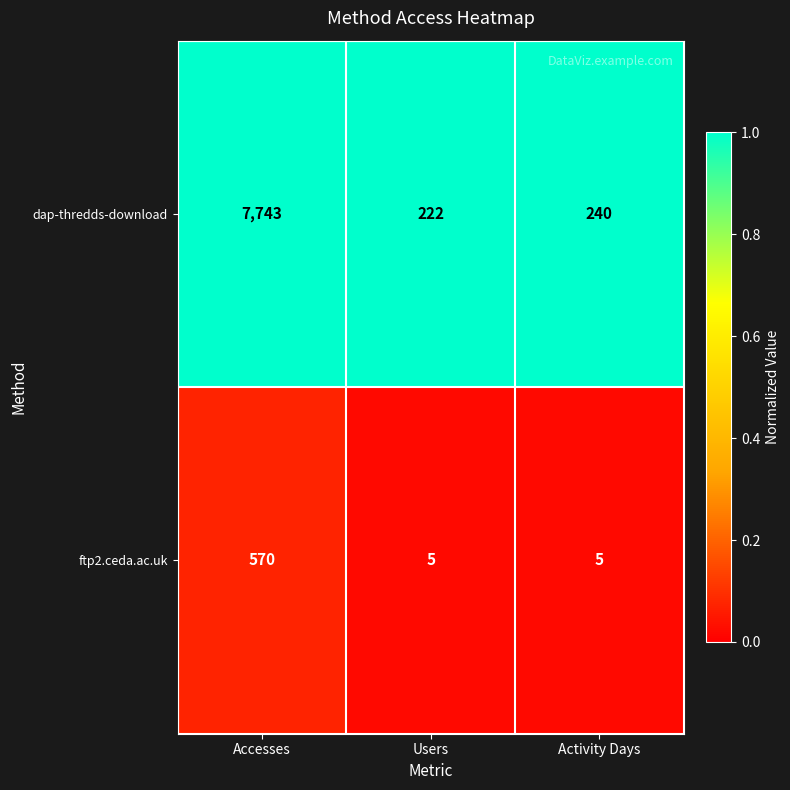

Reading left to right, list all the values displayed in this chart.

dap-thredds-download: 7743	222	240
ftp2.ceda.ac.uk: 570	5	5